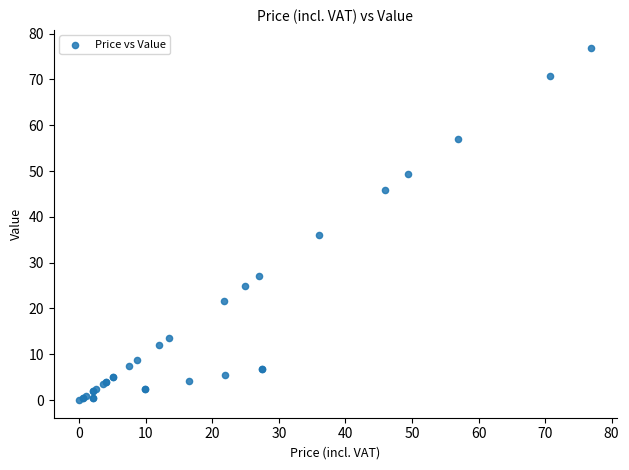

What Y value in the scatter plot is closest to 38?

36.0